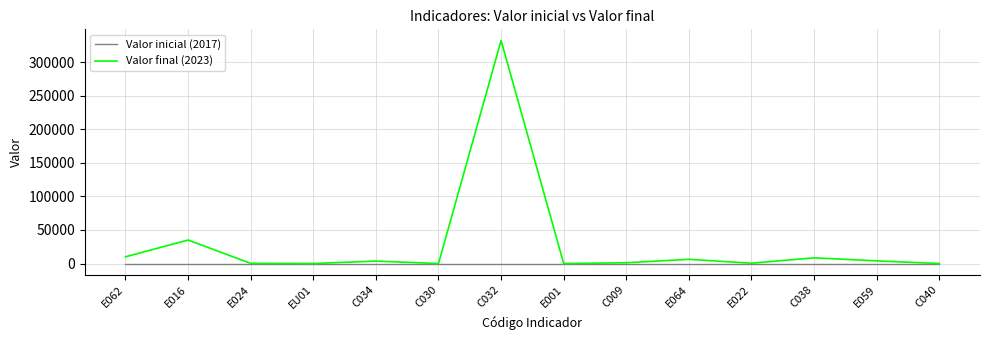

Rank the series by their average value, from lowest to highest.

Valor inicial (2017), Valor final (2023)